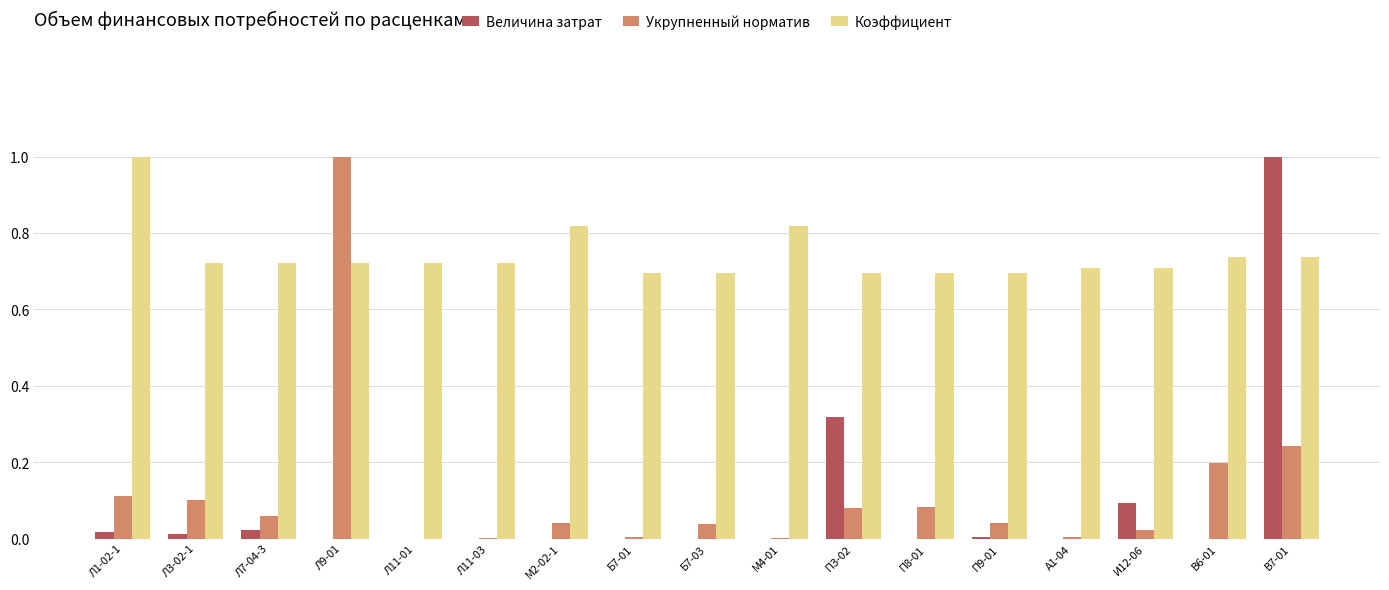

The value of Величина затрат at В7-01 is 1.7. True or false?

False